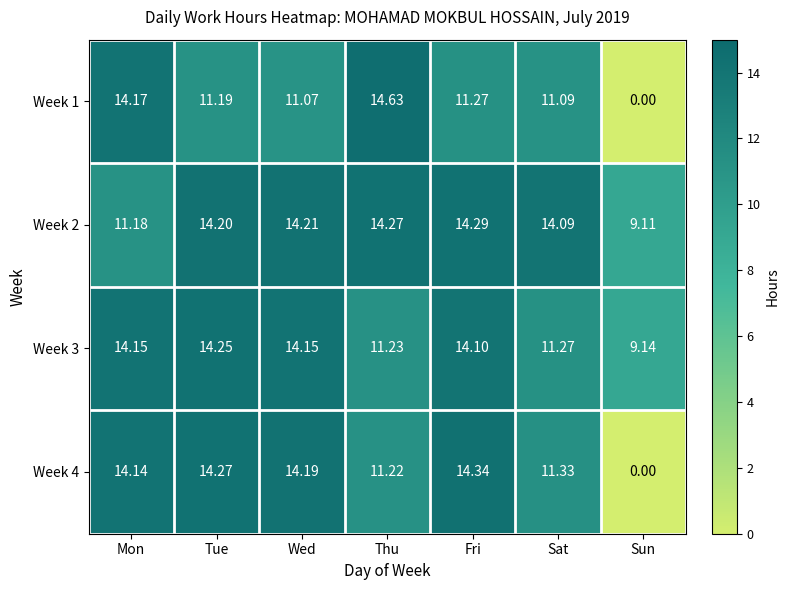

Which label corresponds to the smallest value in the chart?

Sun